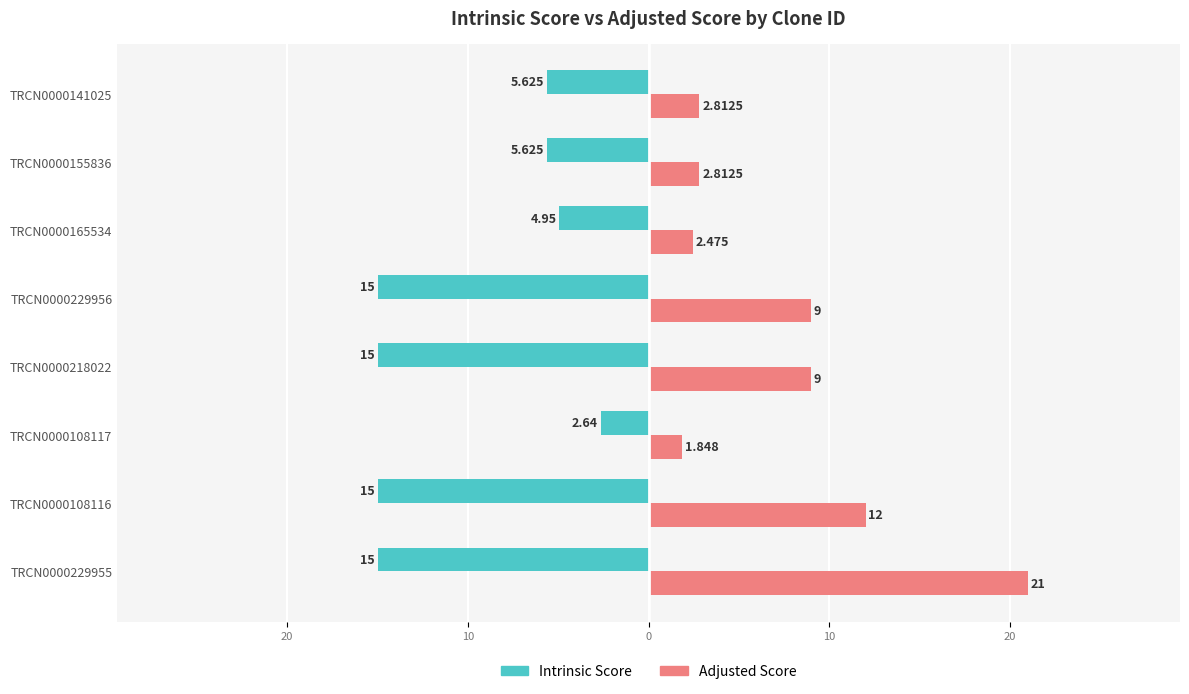

What are all the series names shown in the legend?

Intrinsic Score, Adjusted Score